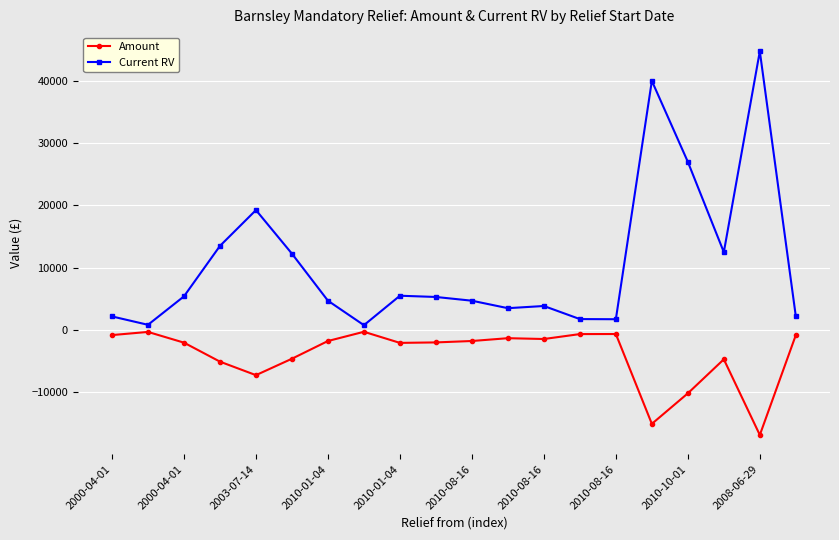

What is the lowest value of the Amount series?

-16861.8